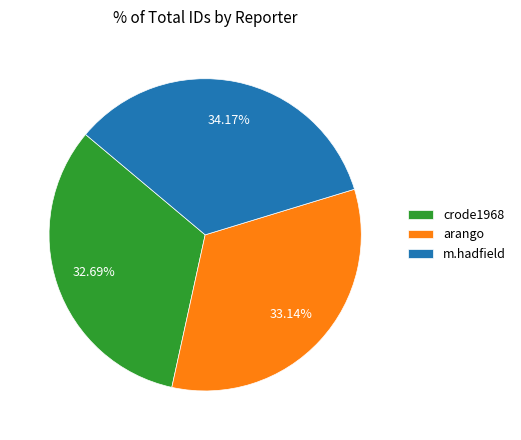

To the nearest percent, what portion does m.hadfield represent?

34%